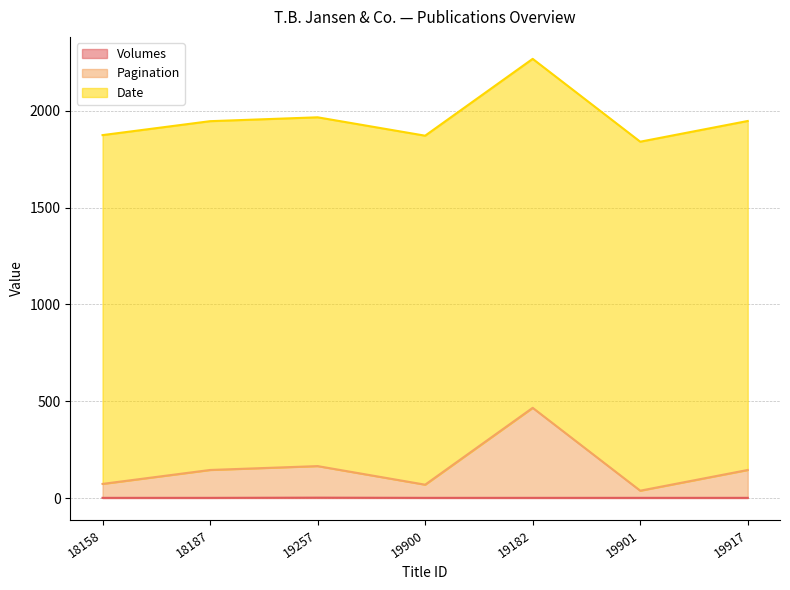

At which category is the sum across all series the highest?

19182